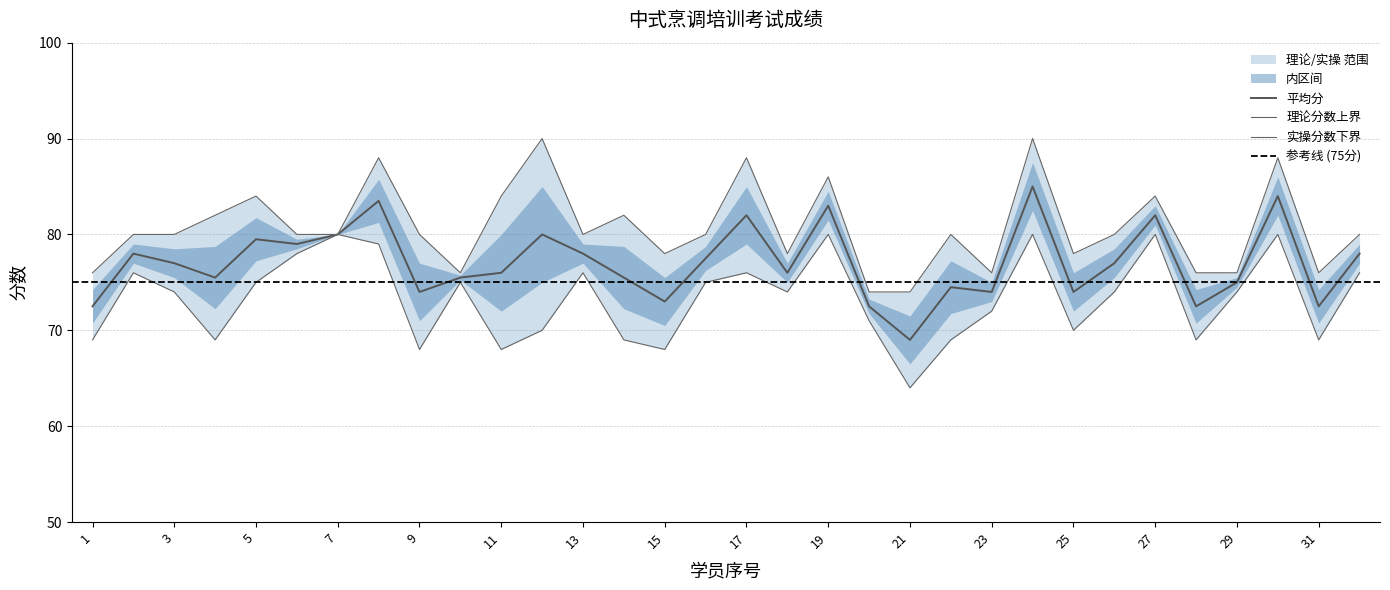

The 理论分数 series shows 52 at 2. True or false?

False